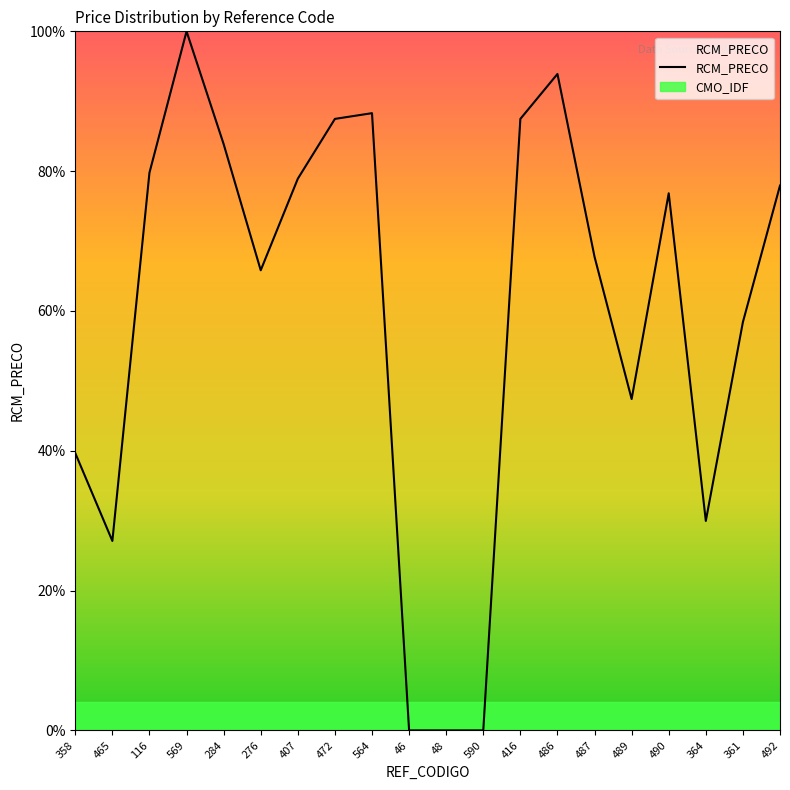

The chart shows a value of 27.1 at 465. True or false?

True